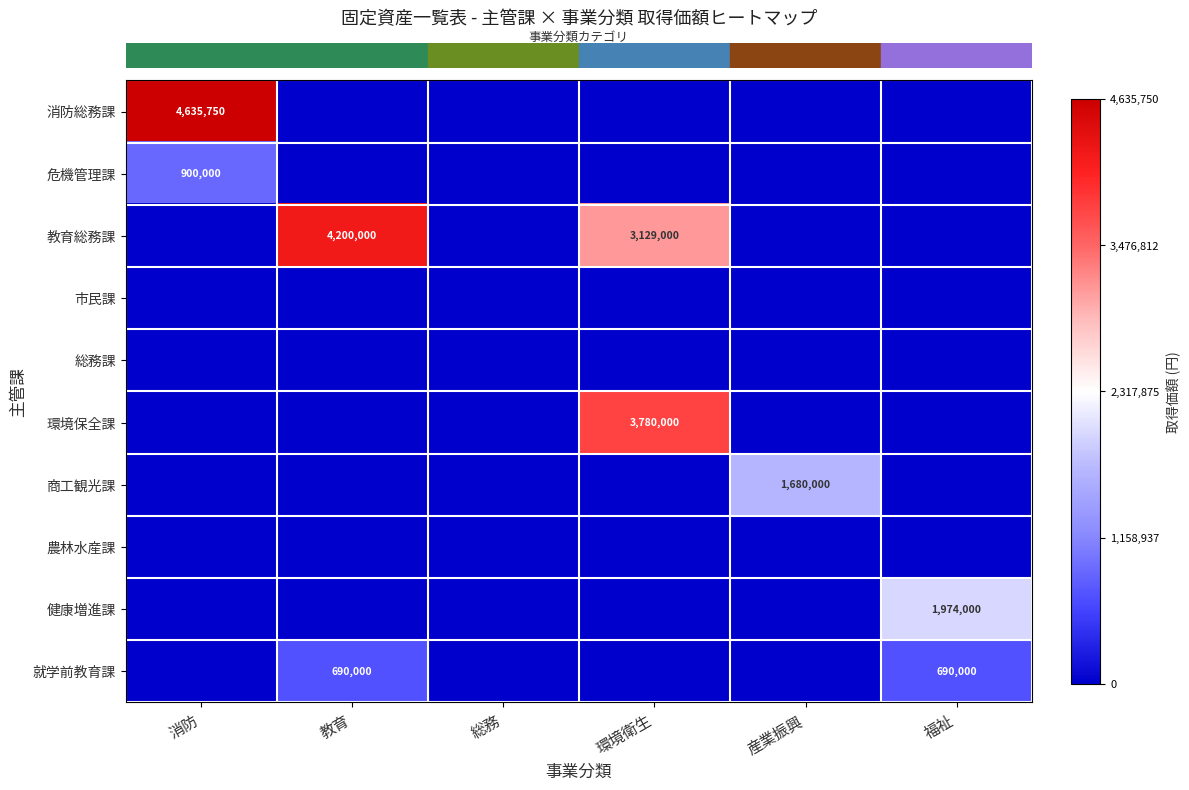

Which has a higher value, 消防 or 産業振興?

消防